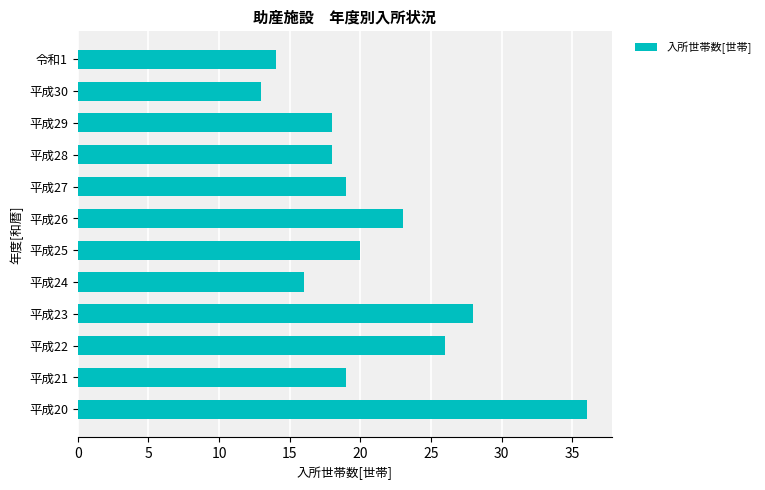

How many data points does each series have?

12